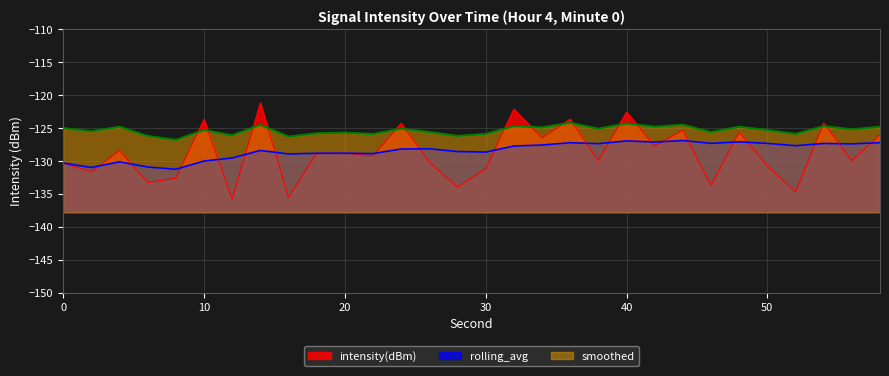

Between 8 and 6, which is larger?

8